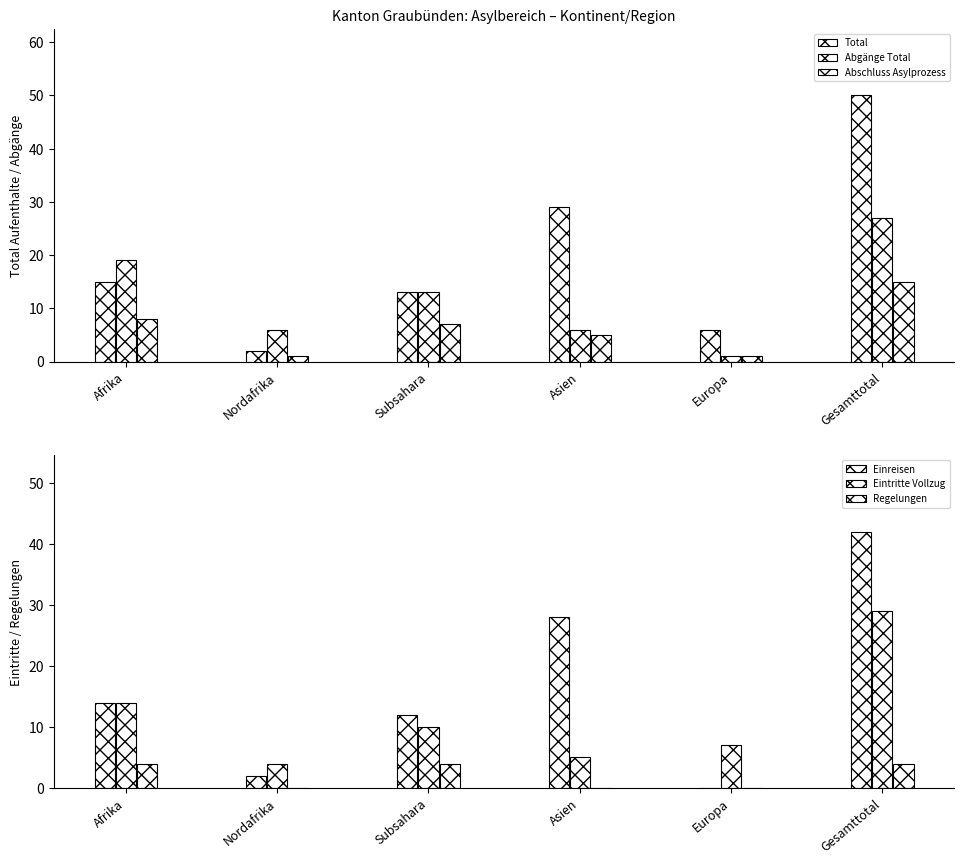

Count the number of data series in this chart.

6